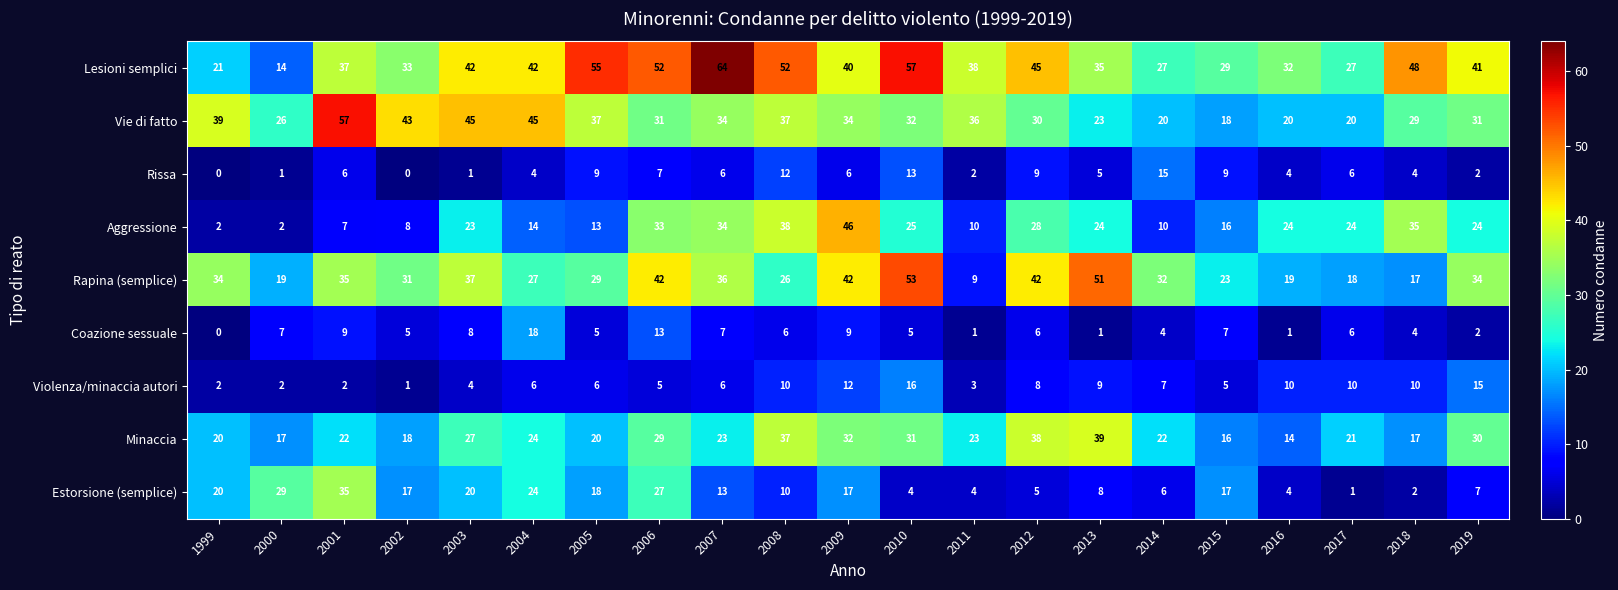

Between 2005 and 2006, which series saw the biggest shift?

Aggressione